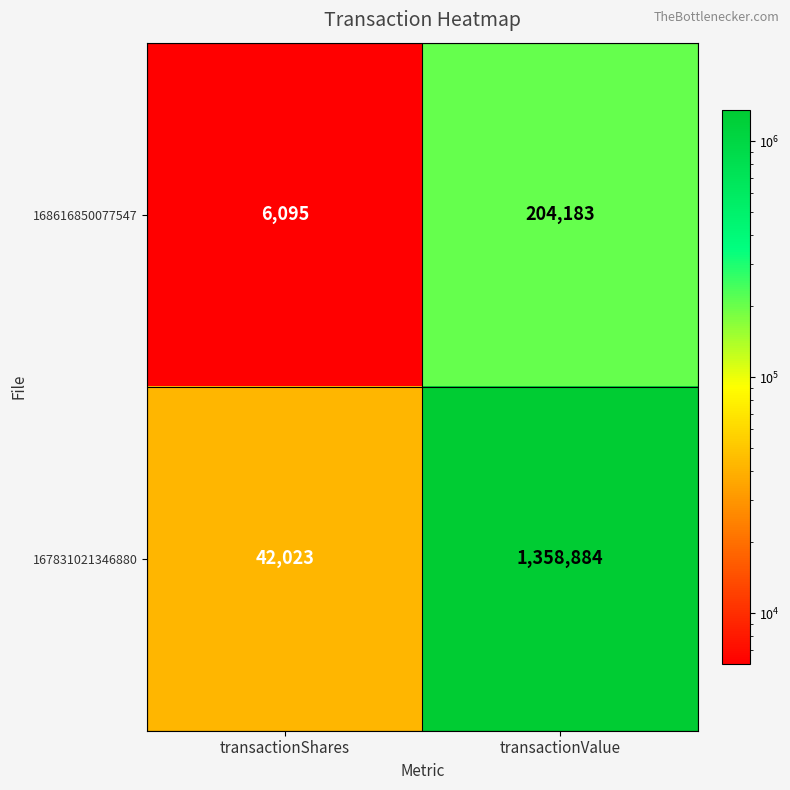

Reading left to right, what are all the values shown in this chart?

168616850077547: 6095	204183
167831021346880: 42023	1358884